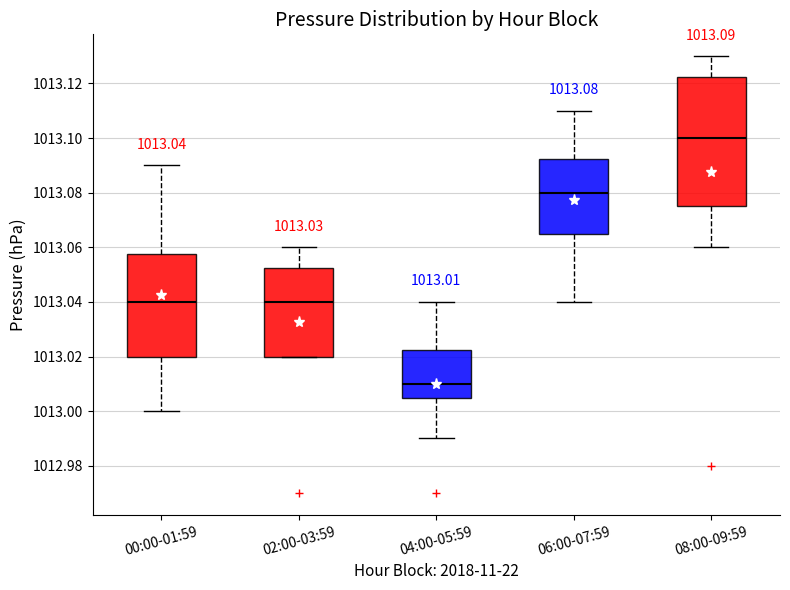

Comparing the boxes themselves (not the whiskers), which one is the tallest?

08:00-09:59